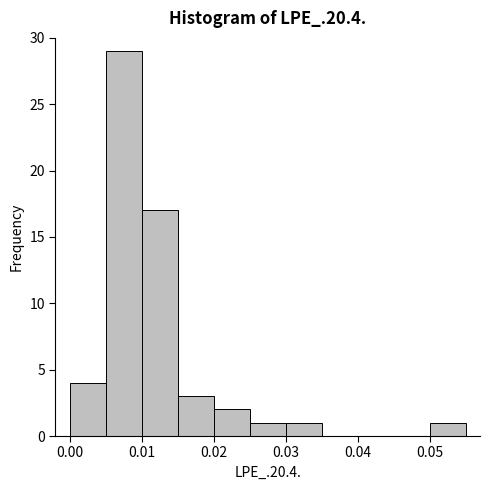

Reading left to right, list every bar in this chart as the range it spans on the x-axis followed by its height. The values are not printed on the chart, so give them approximately, as read against the axis.

0.000 to 0.005: 4
0.005 to 0.010: 29
0.010 to 0.015: 17
0.015 to 0.020: 3
0.020 to 0.025: 2
0.025 to 0.030: 1
0.030 to 0.035: 1
0.035 to 0.040: 0
0.040 to 0.045: 0
0.045 to 0.050: 0
0.050 to 0.055: 1